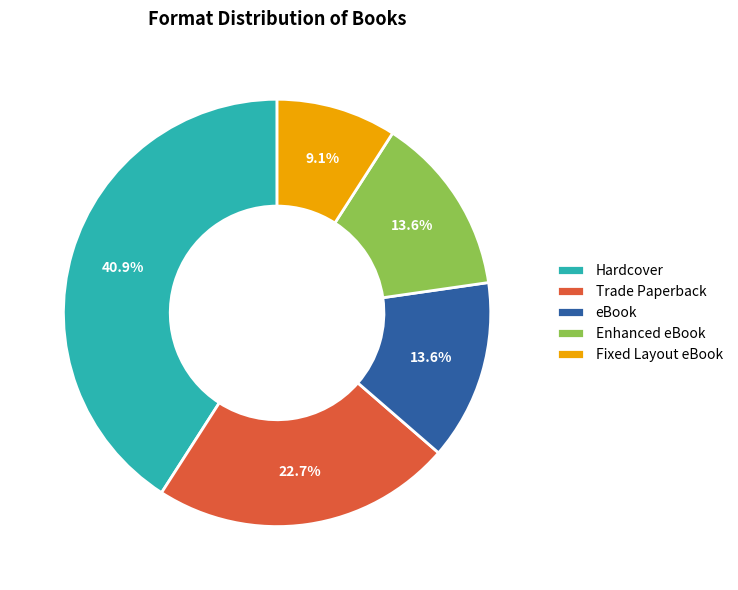

What percentage is the eBook slice, to the nearest percent?

14%